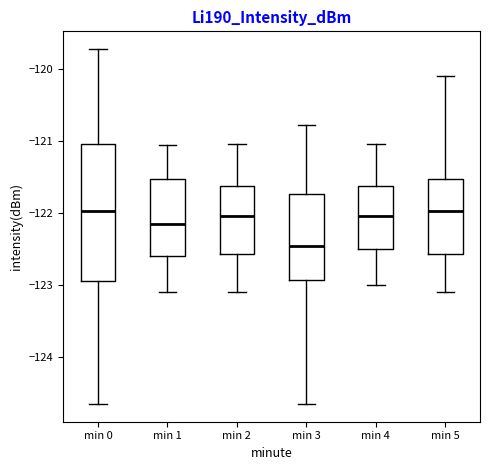

Where is the lower edge of the box for min 4 on the y-axis? The values are not printed on the chart, so give them approximately, as read against the axis.

-122.5